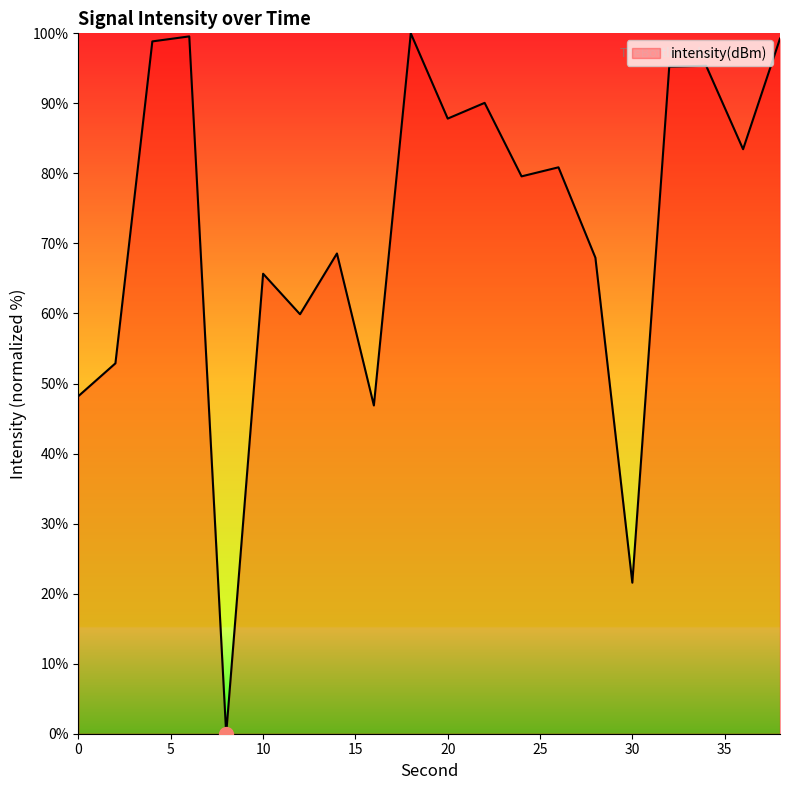

What is the difference between the maximum and minimum values?

100.0